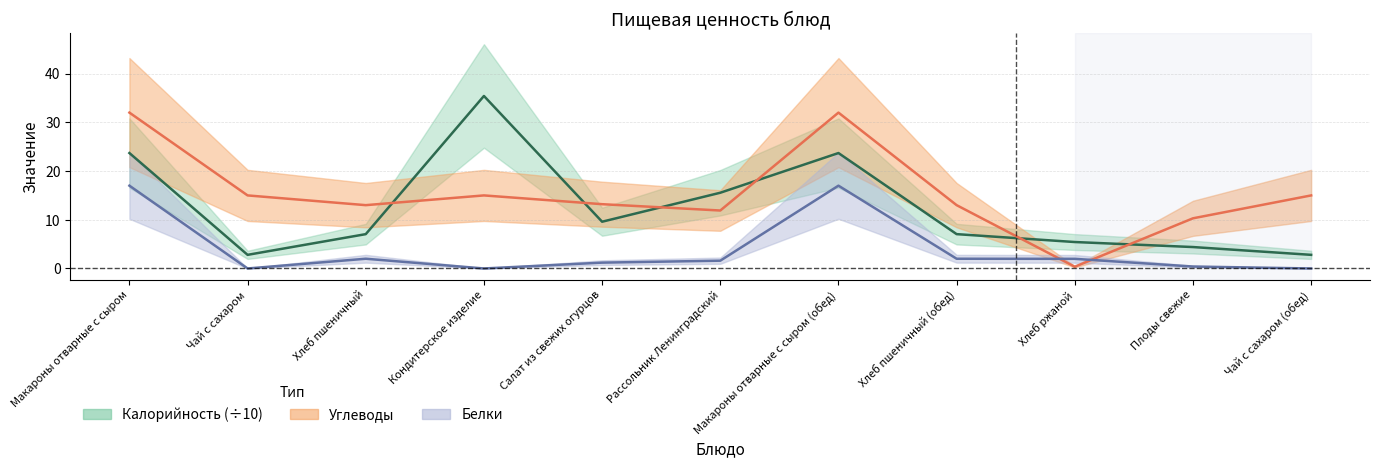

What is the difference between the highest and lowest values at Салат из свежих огурцов?

12.0